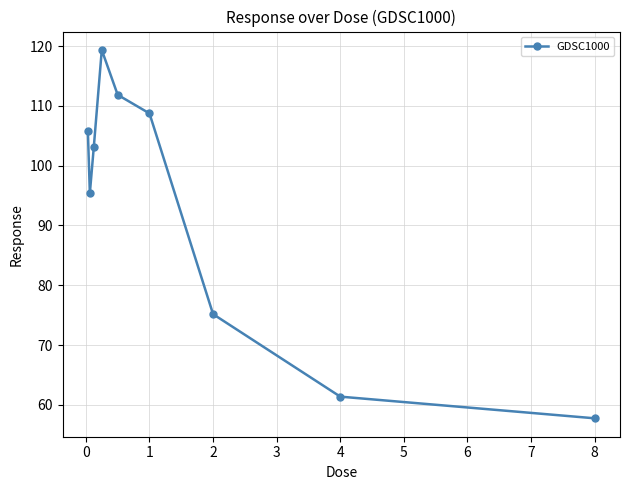

How many interior local peaks (higher than both neighbors) does the data have?

1